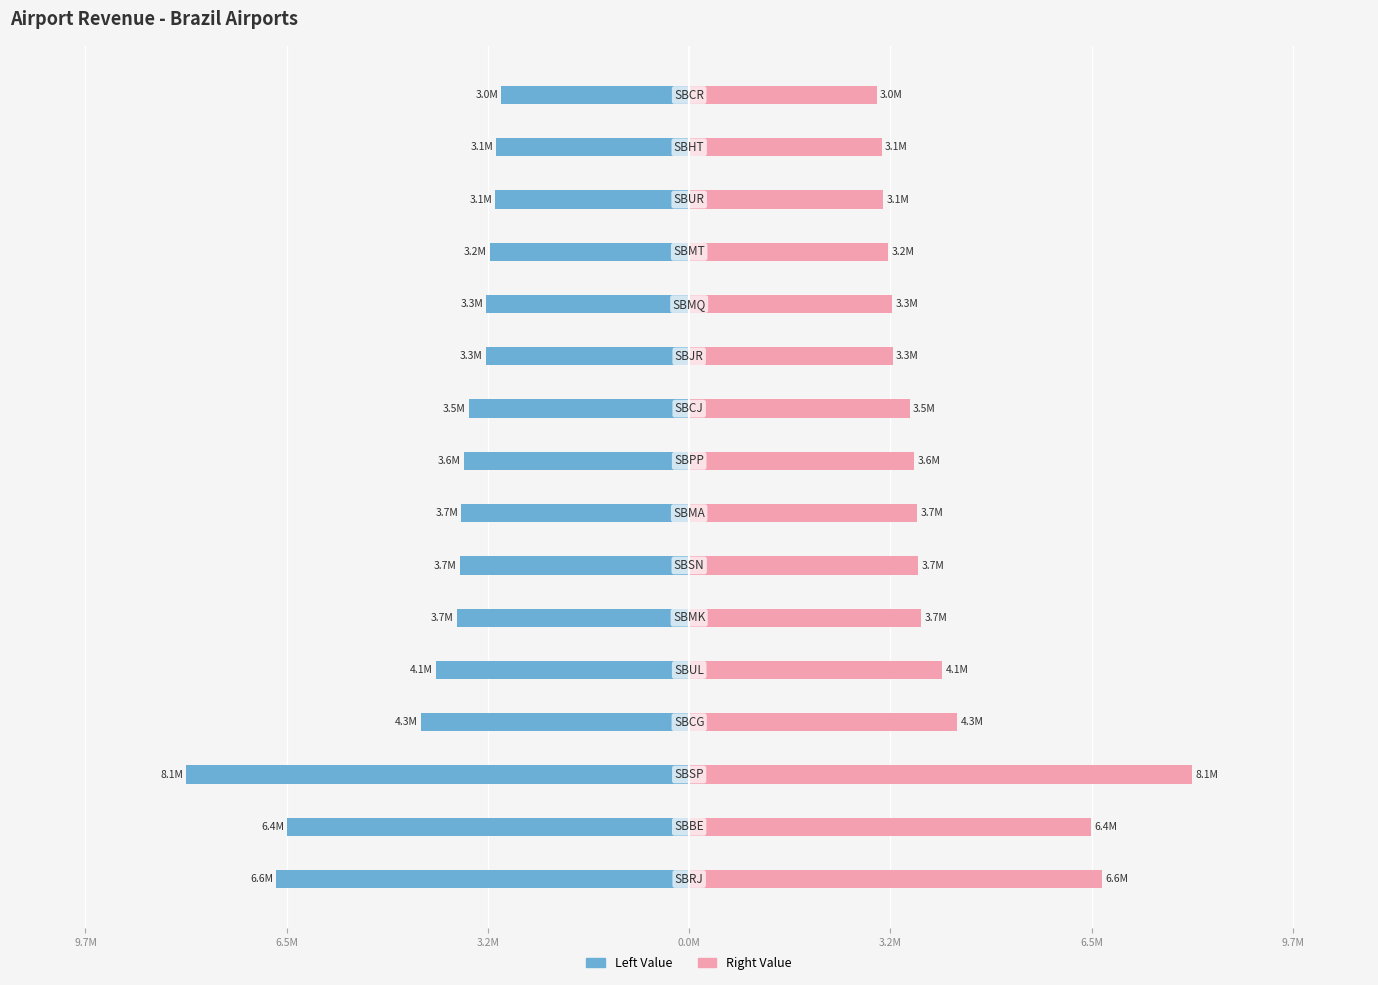

Which has a higher value, 10 or 13?

13